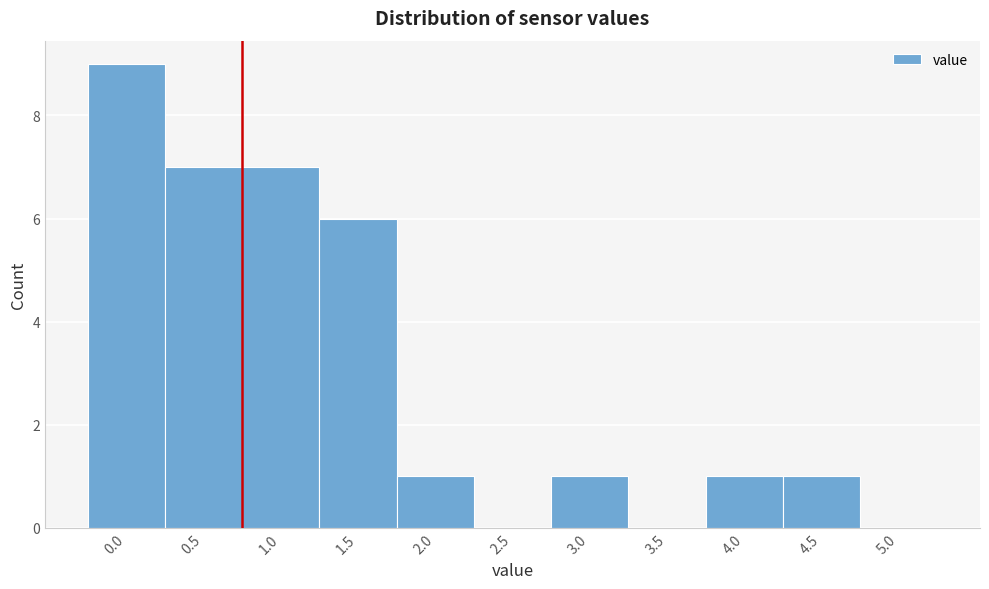

Reading left to right, what are all the values shown in this chart?

0.0=9	0.5=7	1.0=7	1.5=6	2.0=1	2.5=0	3.0=1	3.5=0	4.0=1	4.5=1	5.0=0